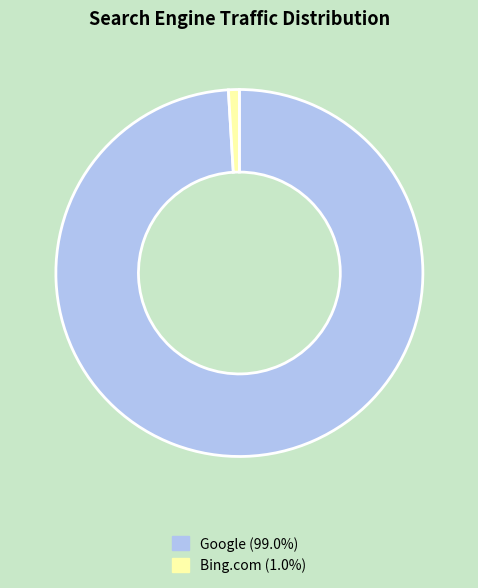

Combined, do Bing.com (1.0%) and Google (99.0%) account for over 50%?

Yes